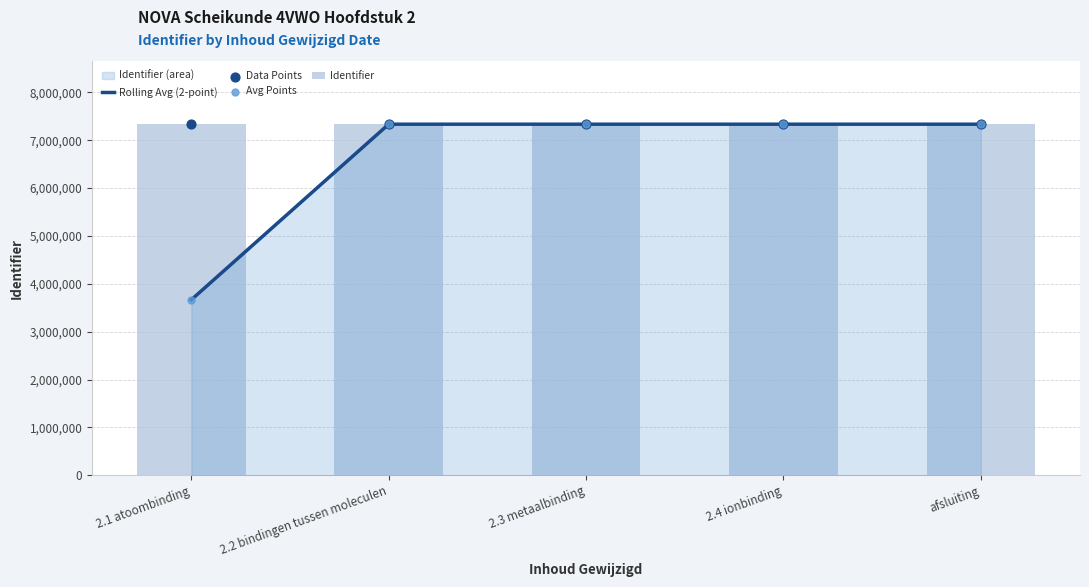

Which series reaches the maximum Y coordinate?

Identifier